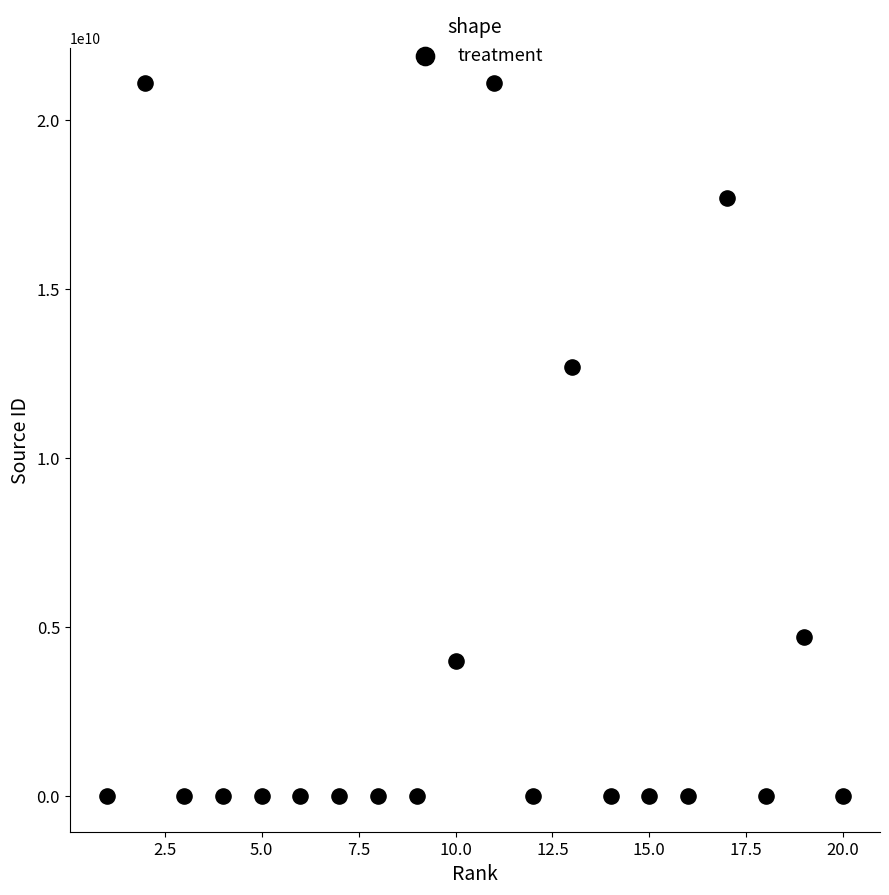

What is the range of X values (max minus min)?

19